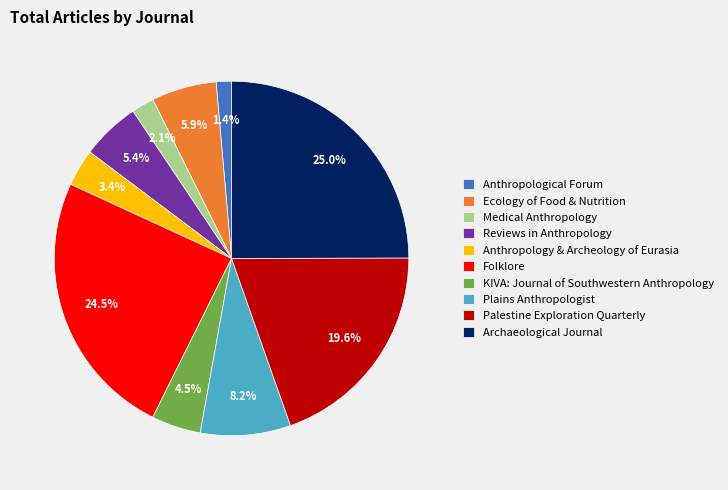

Does Palestine Exploration Quarterly account for over 50% of the chart?

No